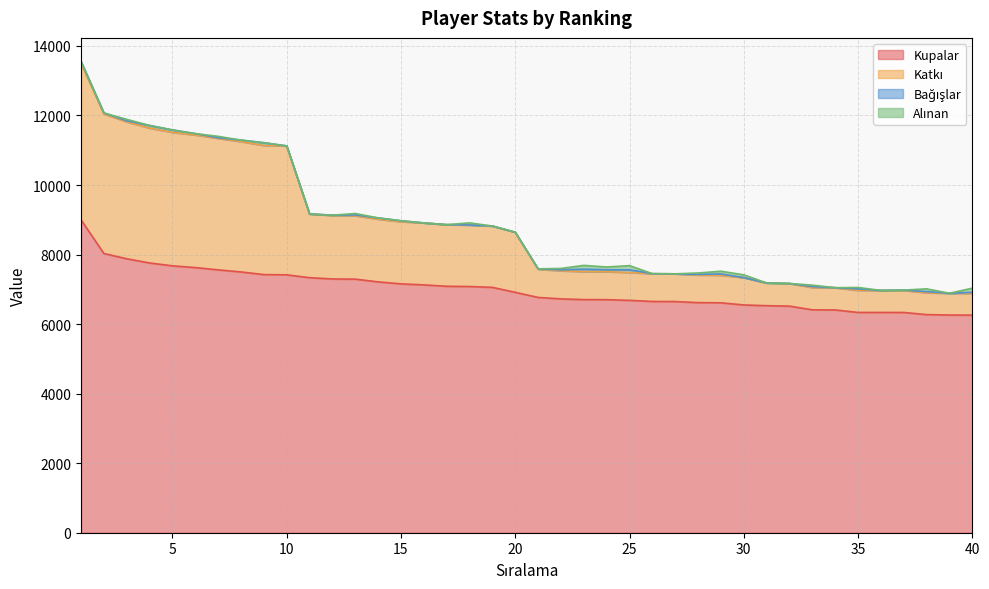

What is the highest value of the Kupalar series?

9000